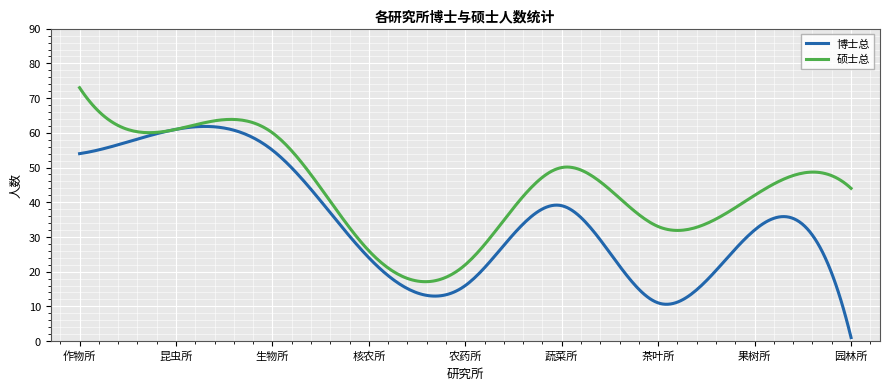

Which series has the largest range (max minus min)?

博士总